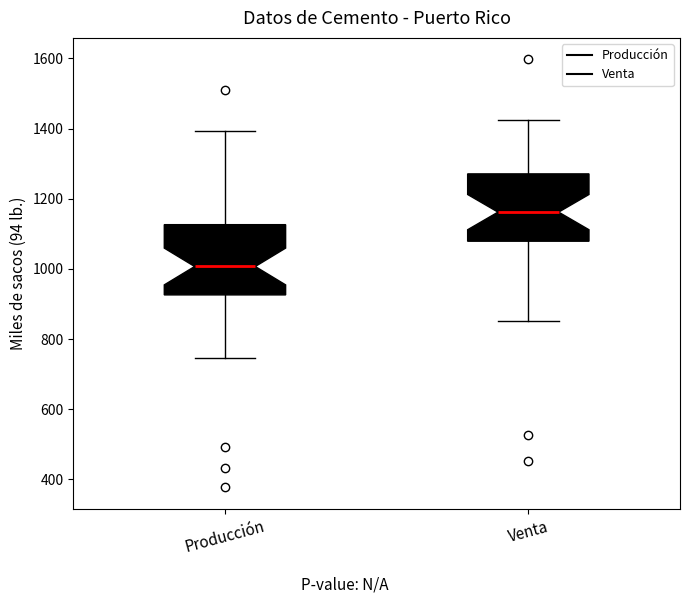

Which box has the lowest median line?

Producción